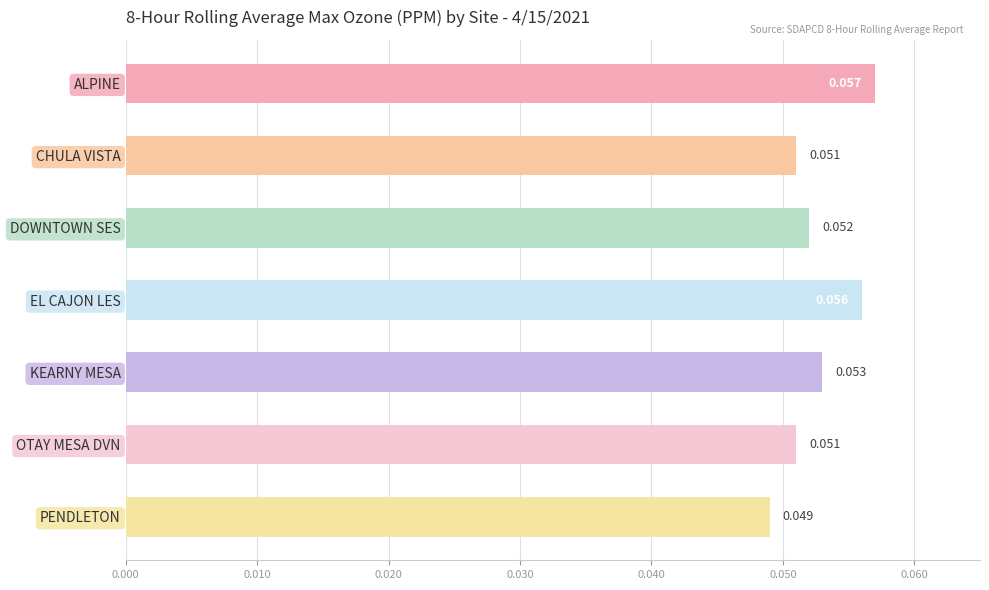

What is the label of the 1st bar from the top?

ALPINE